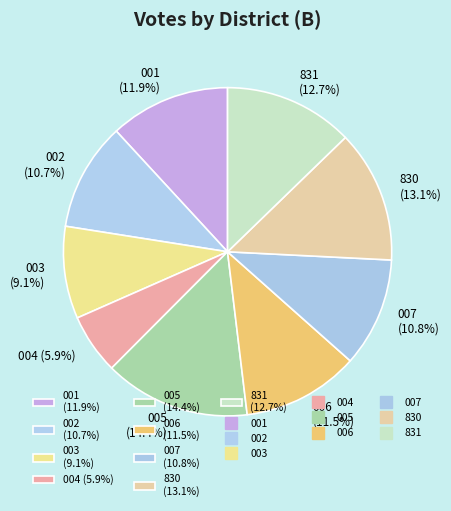

Between 003 and 004, which is larger?

003